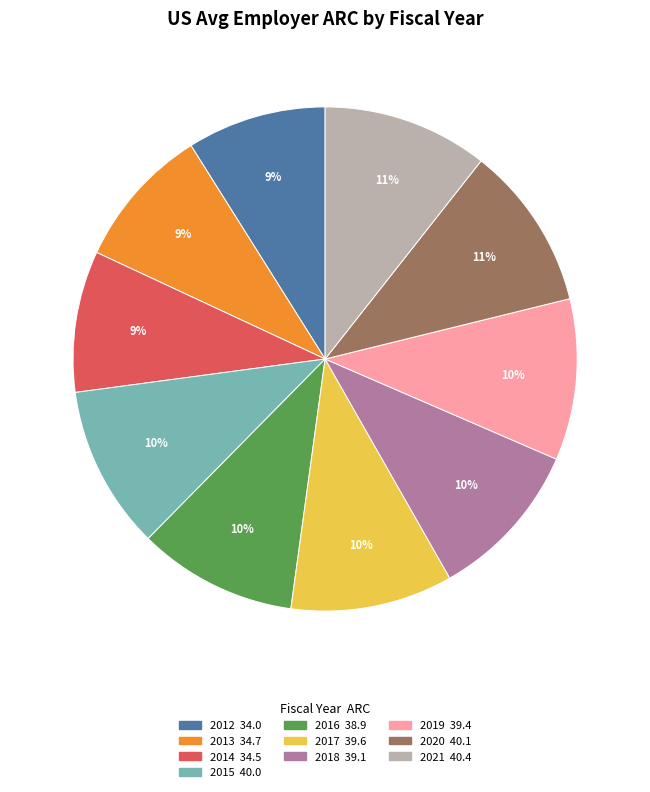

Is there a majority slice in this chart?

No